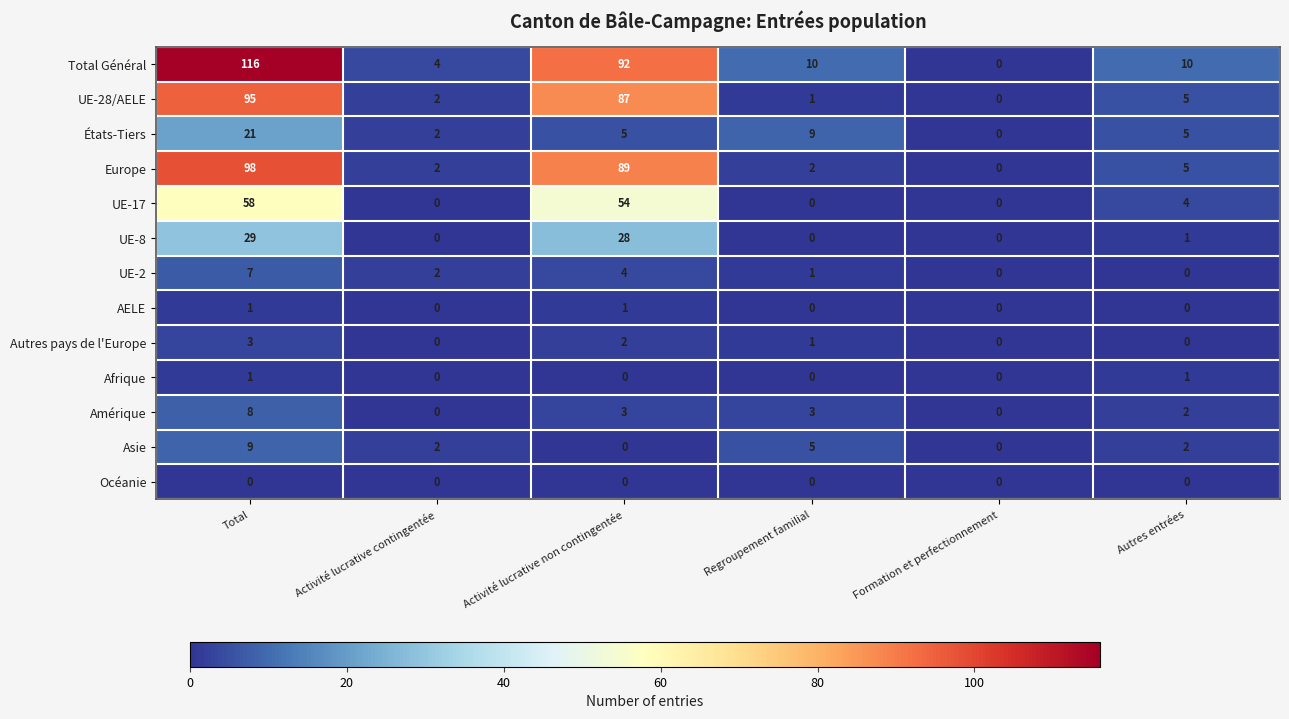

Which label corresponds to the largest value in the chart?

Total